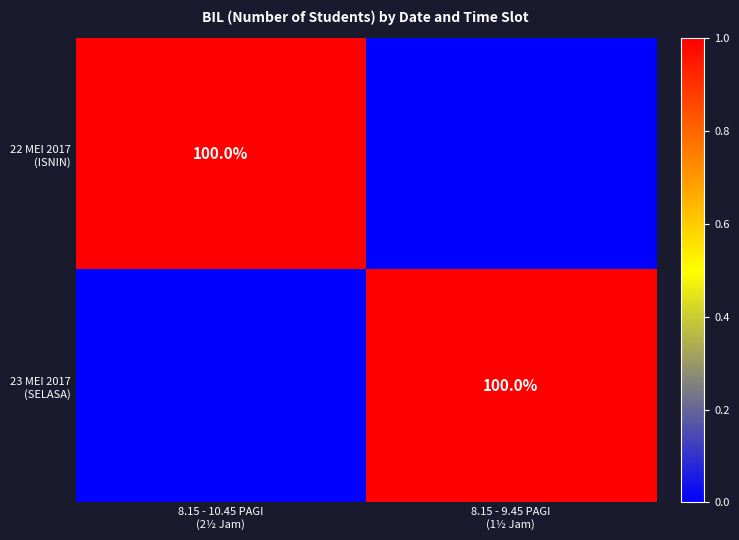

What is the total value across all series at 8.15 - 9.45 PAGI
(1½ Jam)?

1